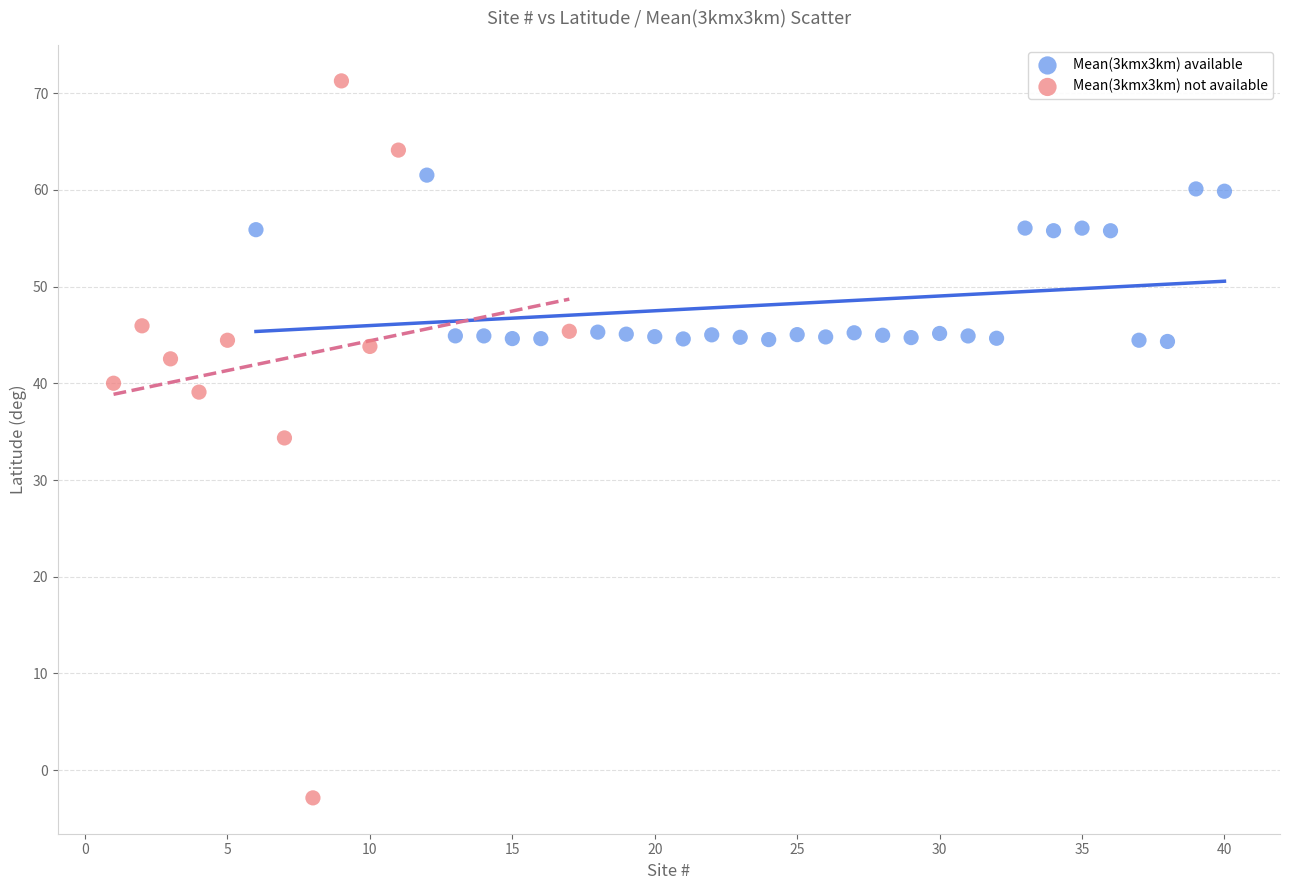

Which series contains the highest Y value?

Mean(3kmx3km) not available